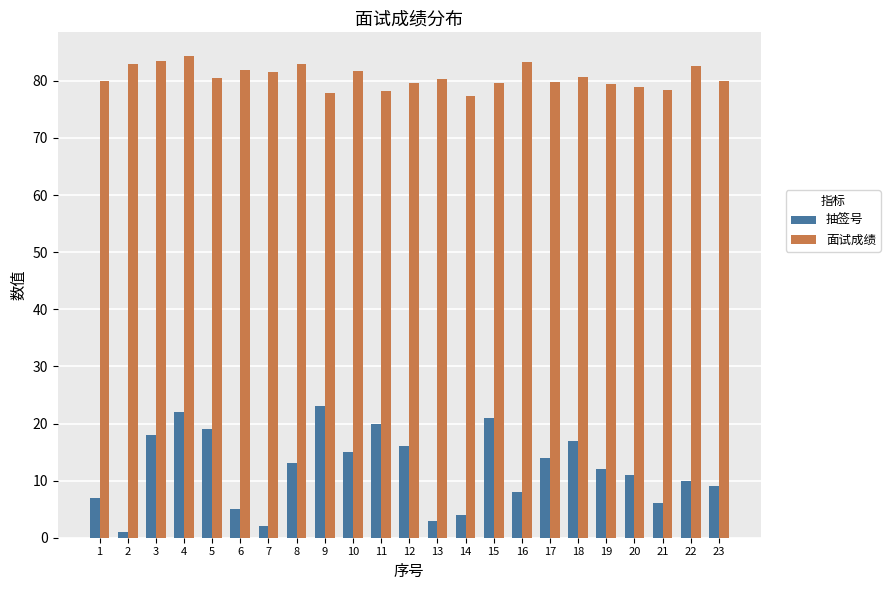

How many groups of bars are there?

23